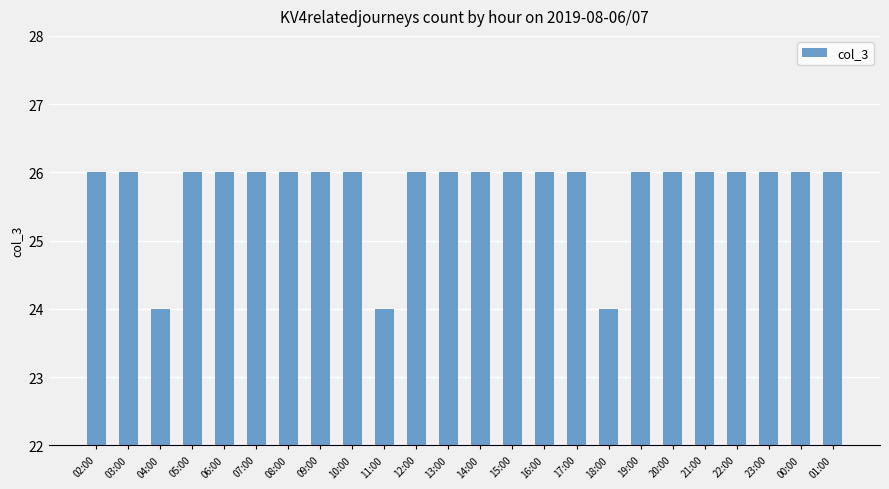

Approximately how many times larger is the value at 14:00 compared to 23:00?

1.0